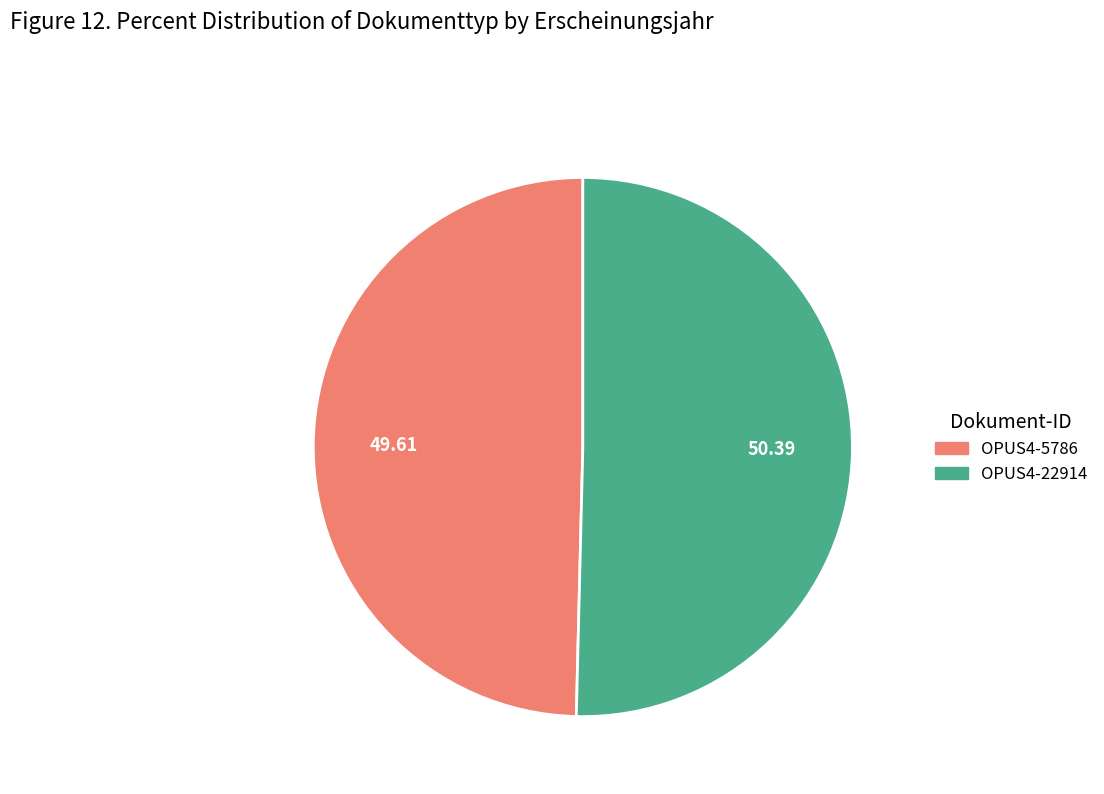

What is the smallest slice in the pie chart?

OPUS4-5786